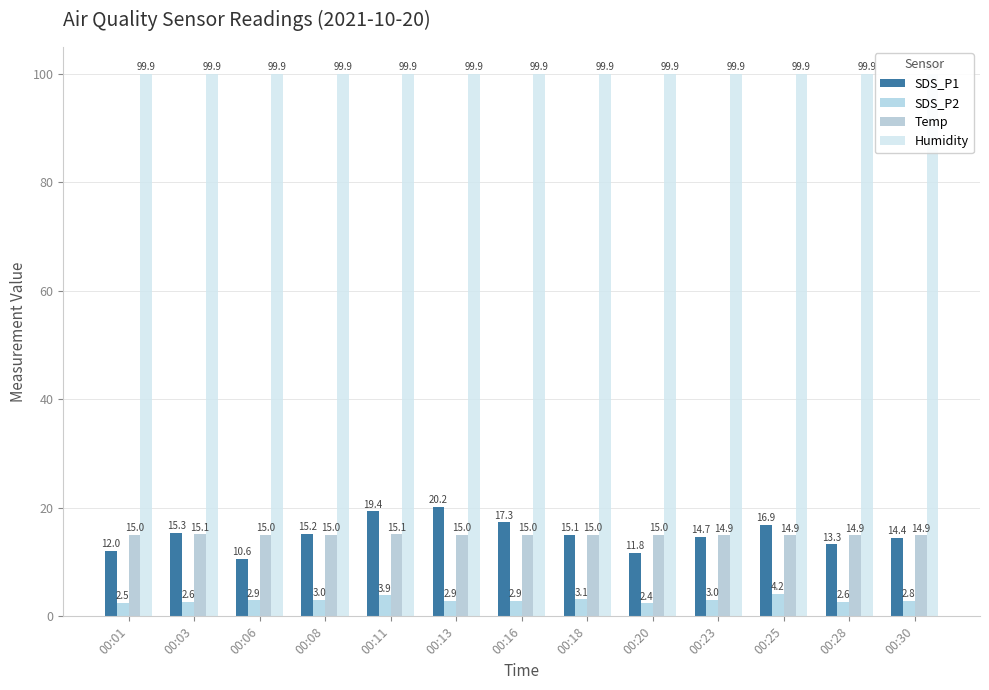

List the series in order of their peak value, lowest first.

SDS_P2, Temp, SDS_P1, Humidity